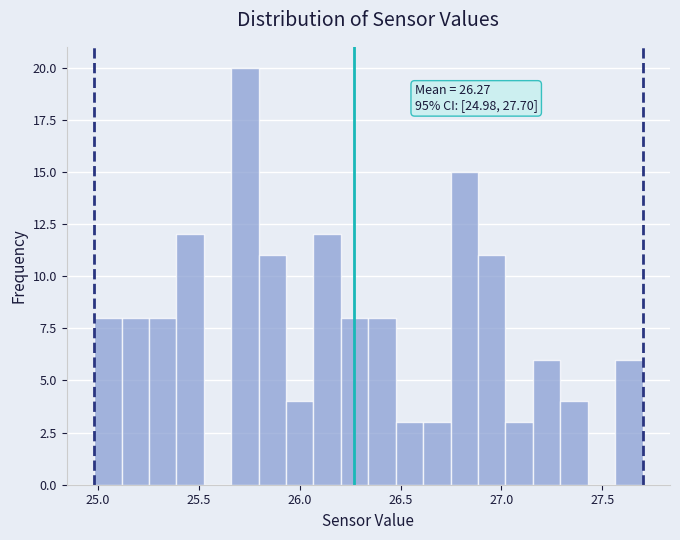

Read against the x-axis, roughly where is the centre of the tallest bar?

25.75